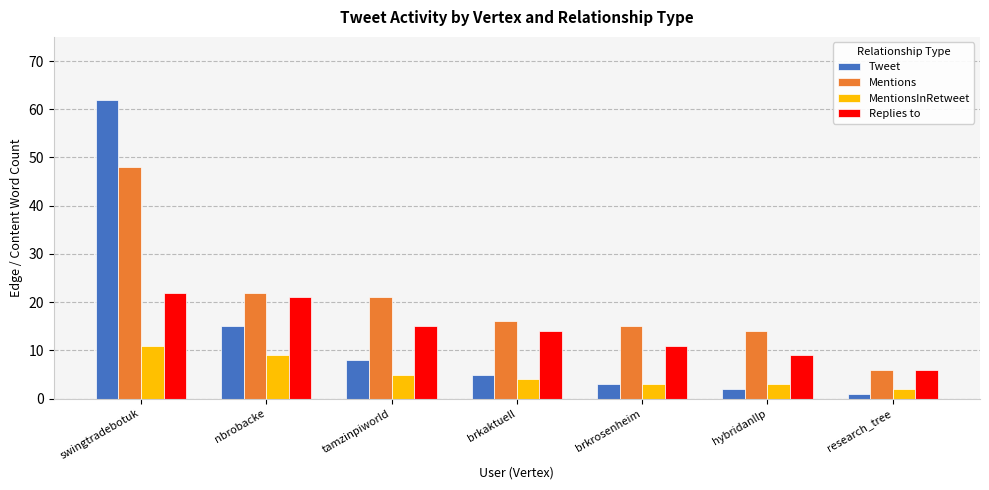

Reading left to right, list all the values displayed in this chart.

Tweet: swingtradebotuk=62	nbrobacke=15	tamzinpiworld=8	brkaktuell=5	brkrosenheim=3	hybridanllp=2	research_tree=1
Mentions: swingtradebotuk=48	nbrobacke=22	tamzinpiworld=21	brkaktuell=16	brkrosenheim=15	hybridanllp=14	research_tree=6
MentionsInRetweet: swingtradebotuk=11	nbrobacke=9	tamzinpiworld=5	brkaktuell=4	brkrosenheim=3	hybridanllp=3	research_tree=2
Replies to: swingtradebotuk=22	nbrobacke=21	tamzinpiworld=15	brkaktuell=14	brkrosenheim=11	hybridanllp=9	research_tree=6